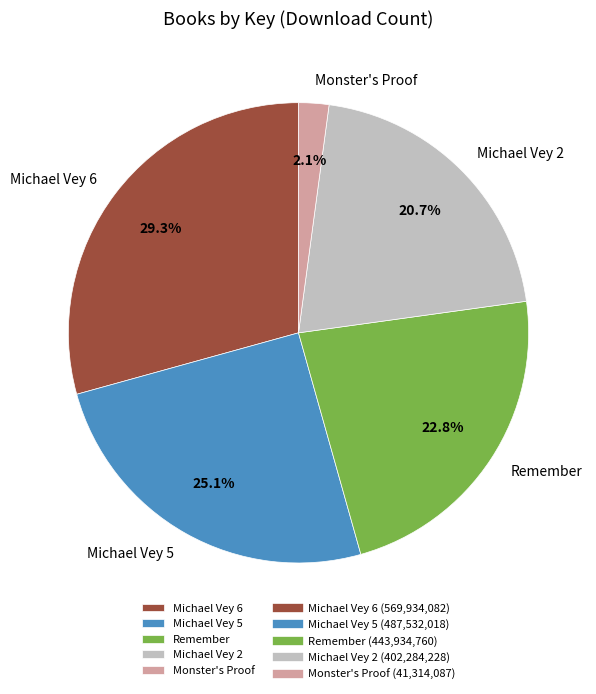

Which category has the biggest portion of the pie?

Michael Vey 6